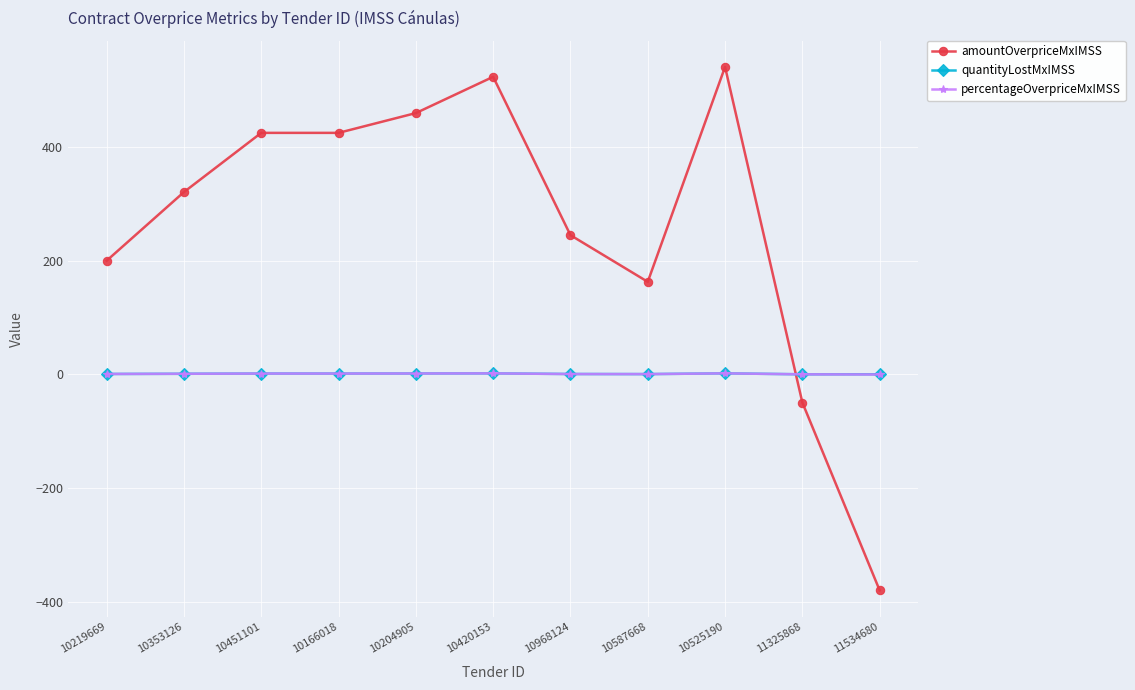

Which label corresponds to the smallest value in the chart?

11534680